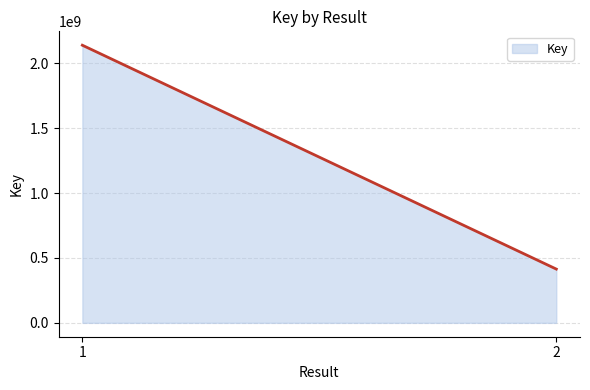

Reading left to right, list all the values displayed in this chart.

1=2138593171	2=414137928